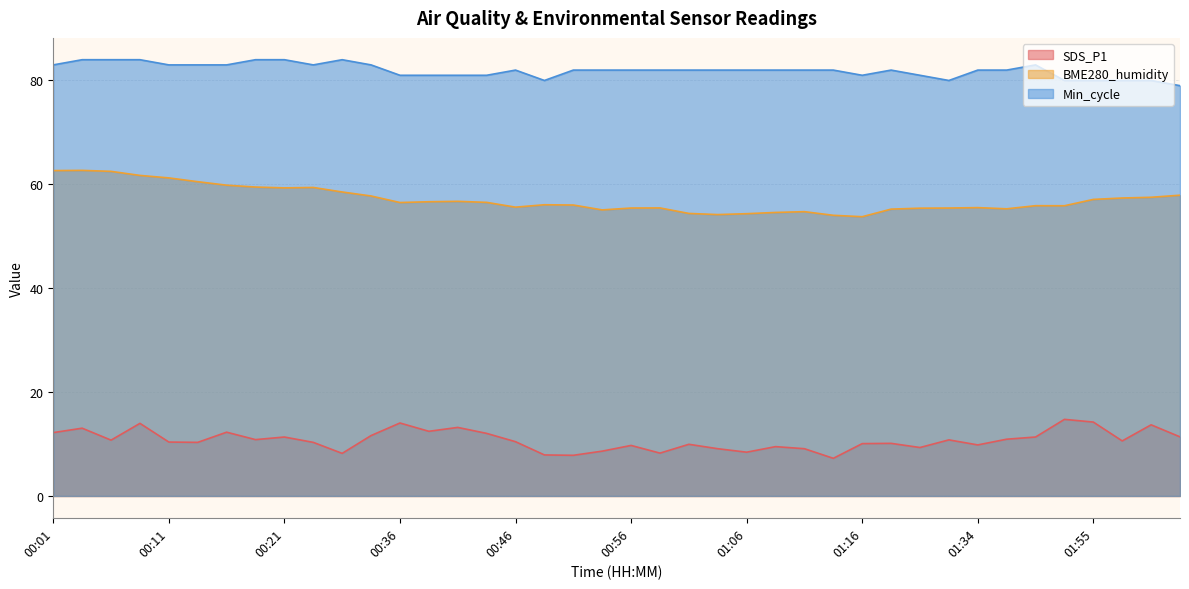

At which category does Min_cycle reach its first local valley?

00:23